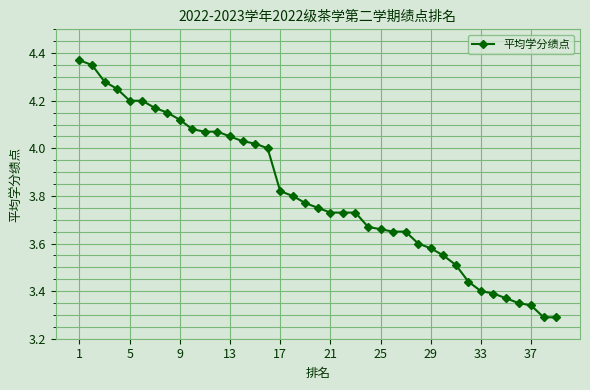

What is the sum of all values?

148.5